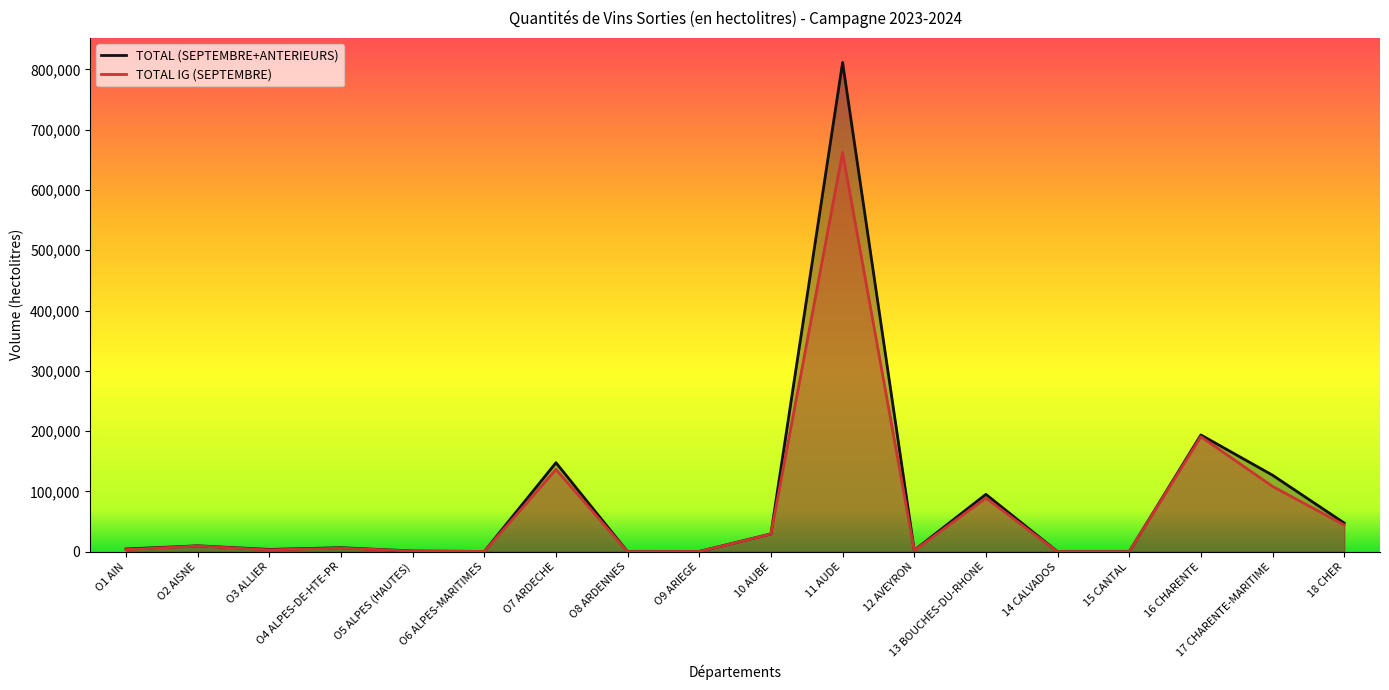

True or false: TOTAL IG (SEPTEMBRE) has a value of 28281 at O7 ARDECHE.

False